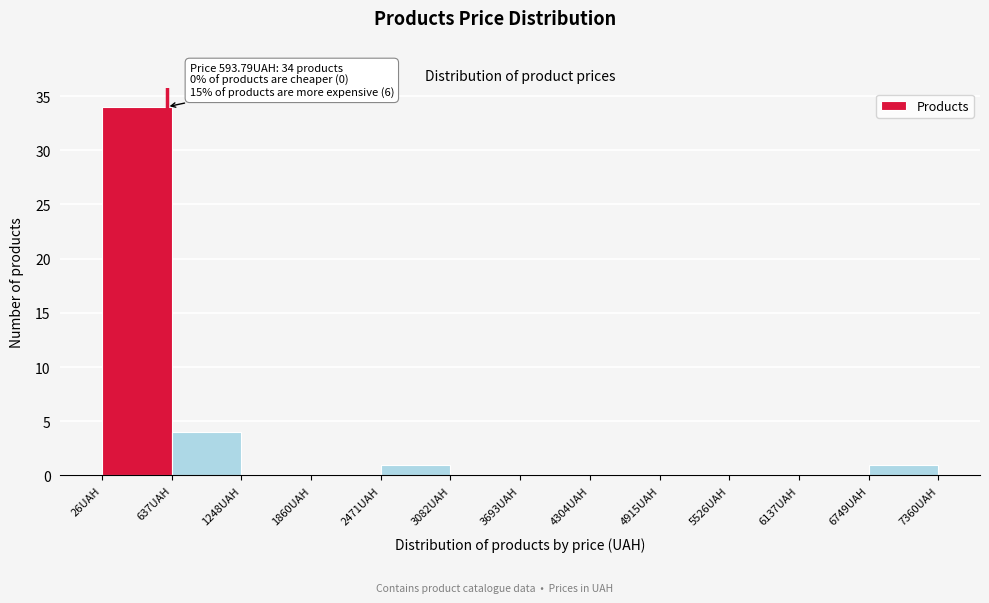

Which range on the x-axis has the tallest bar?

0 to 600